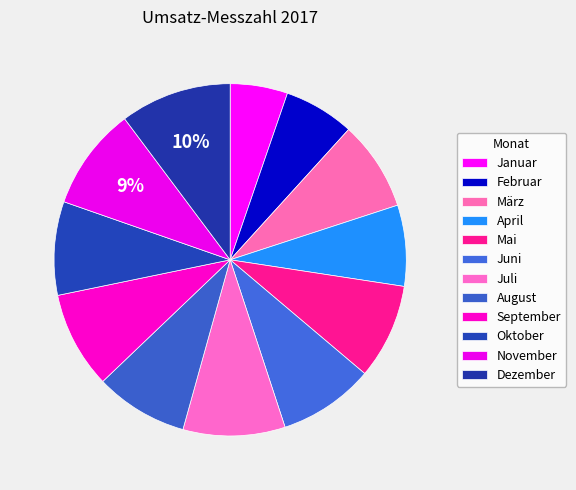

To the nearest percent, what portion does Januar represent?

5%